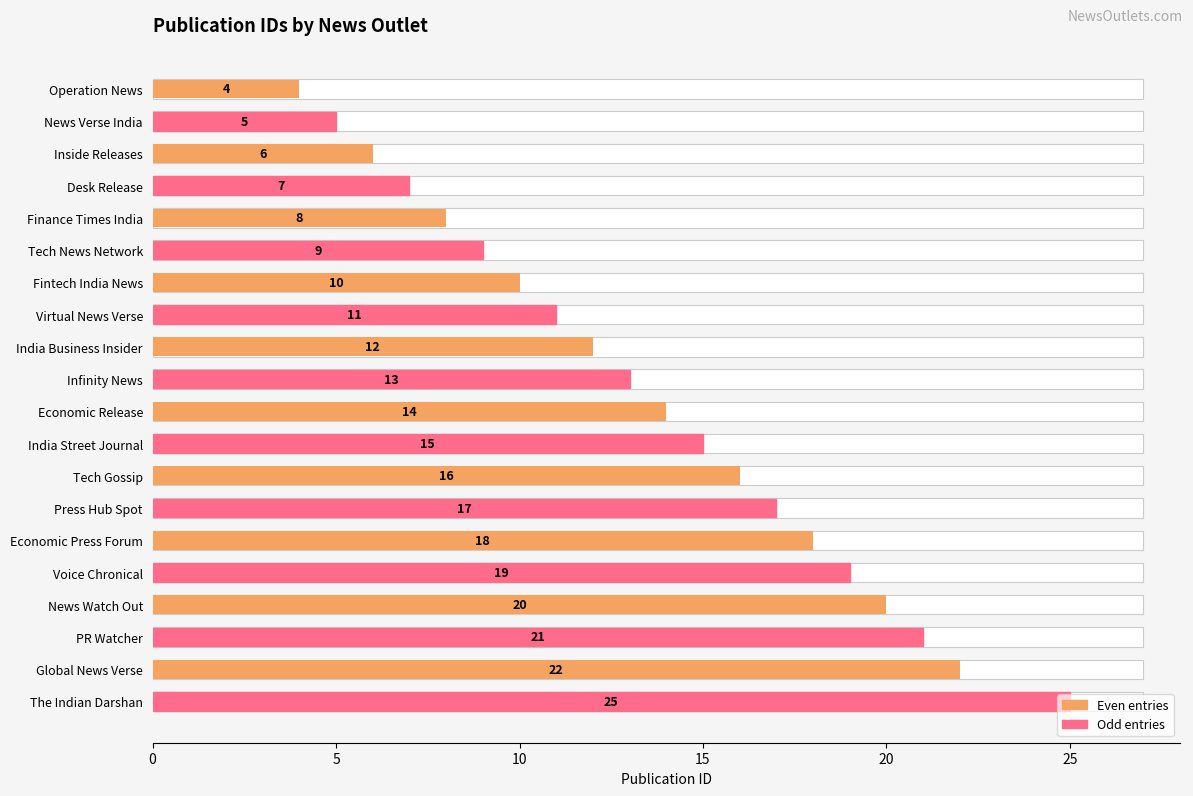

Does the chart contain stacked bars?

No